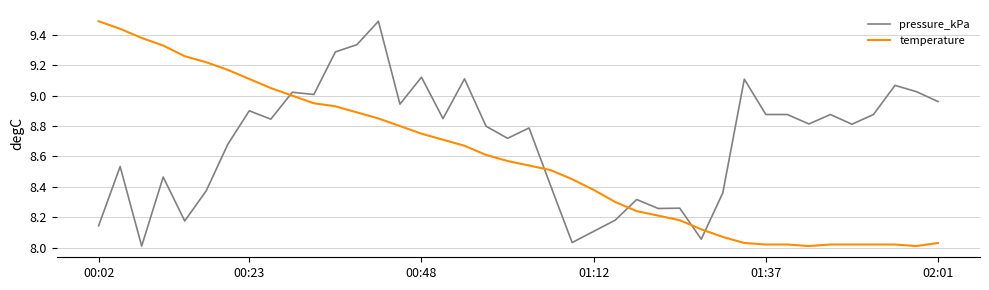

What is the highest value of the temperature series?

9.5